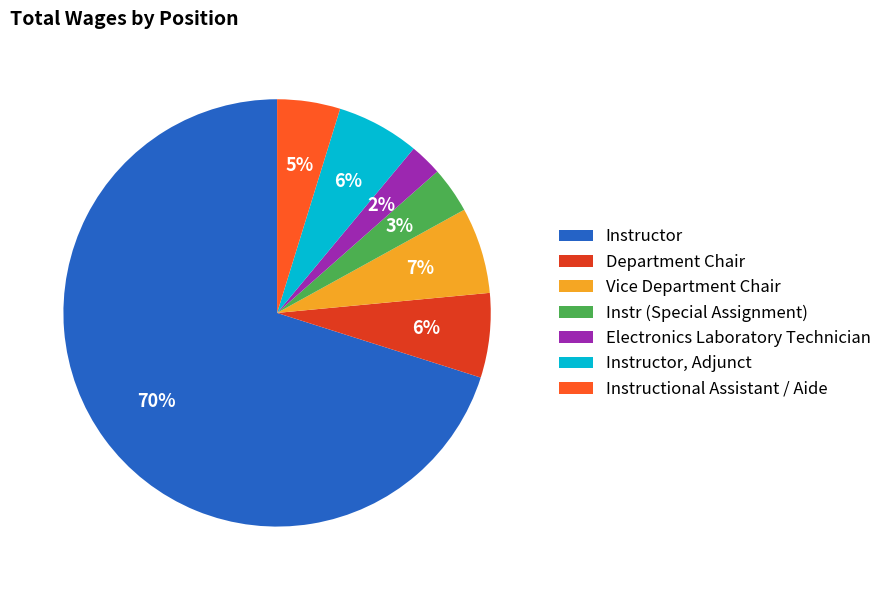

What percentage is the Instr (Special Assignment) slice, to the nearest percent?

3%